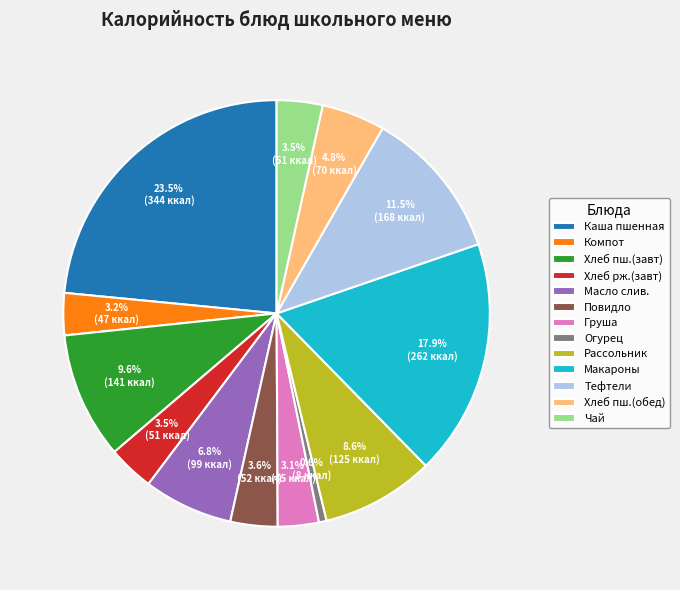

To the nearest percent, what is the difference between the largest and smallest slice percentages?

23%